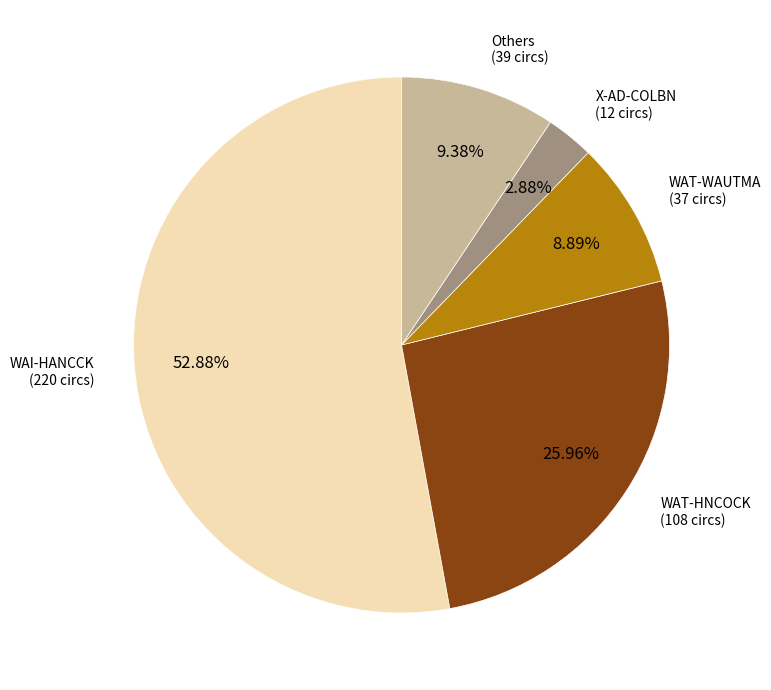

How many segments does this pie chart have?

5